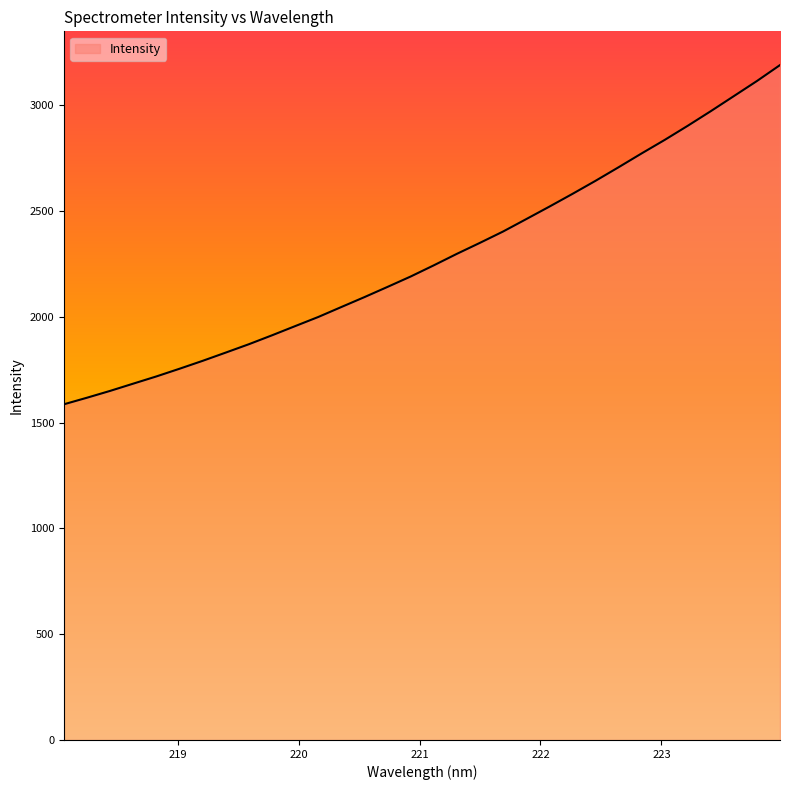

What is the greatest value displayed?

3189.8